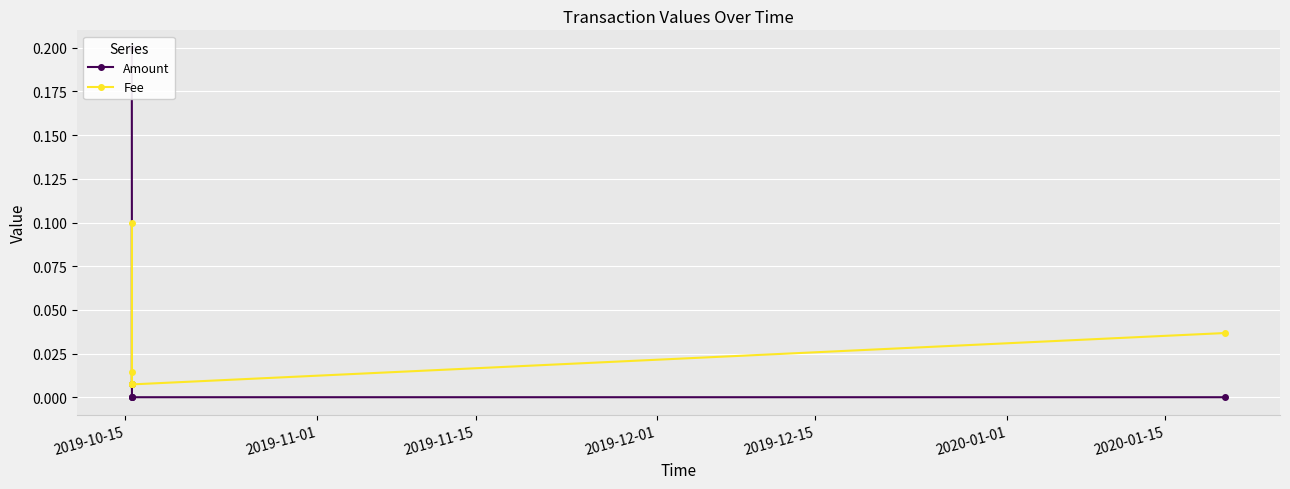

True or false: Fee has more than 0 interior local peaks.

True